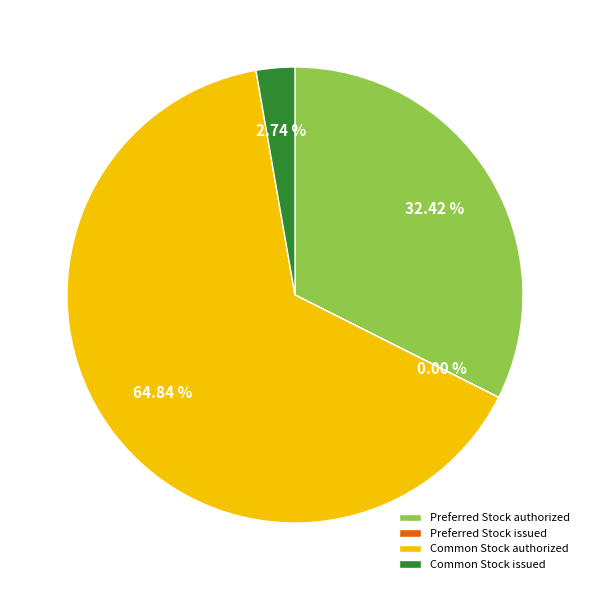

Does any single category account for the majority?

Yes